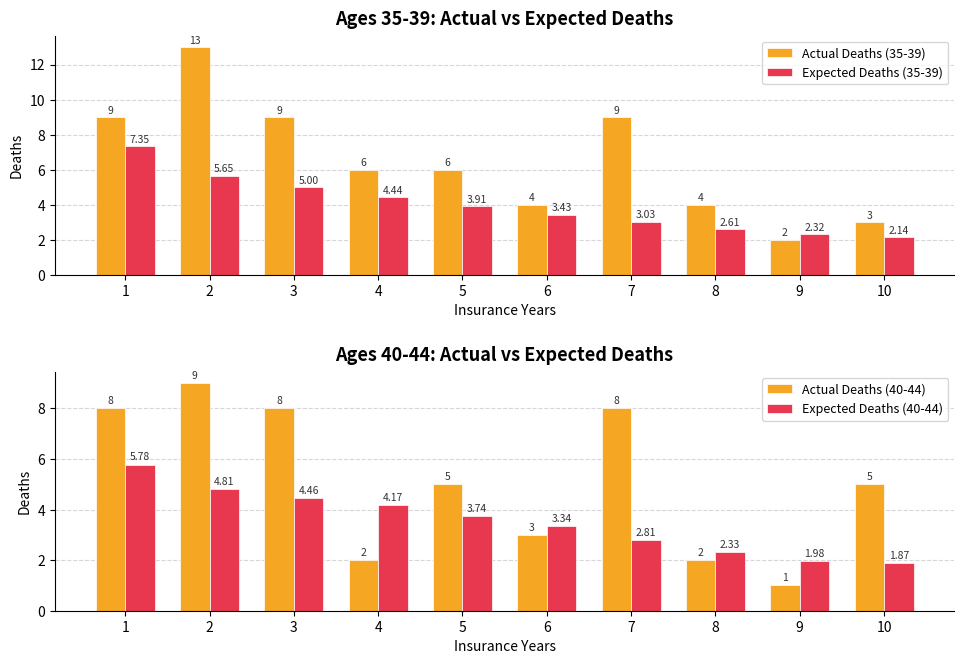

Does the chart contain stacked bars?

No